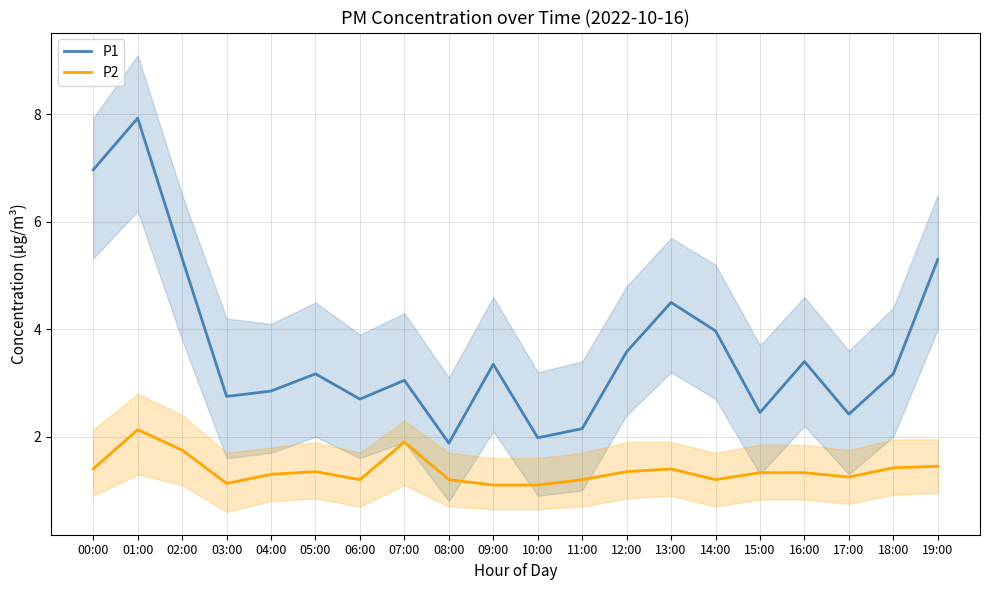

What is the smallest value displayed?

1.1